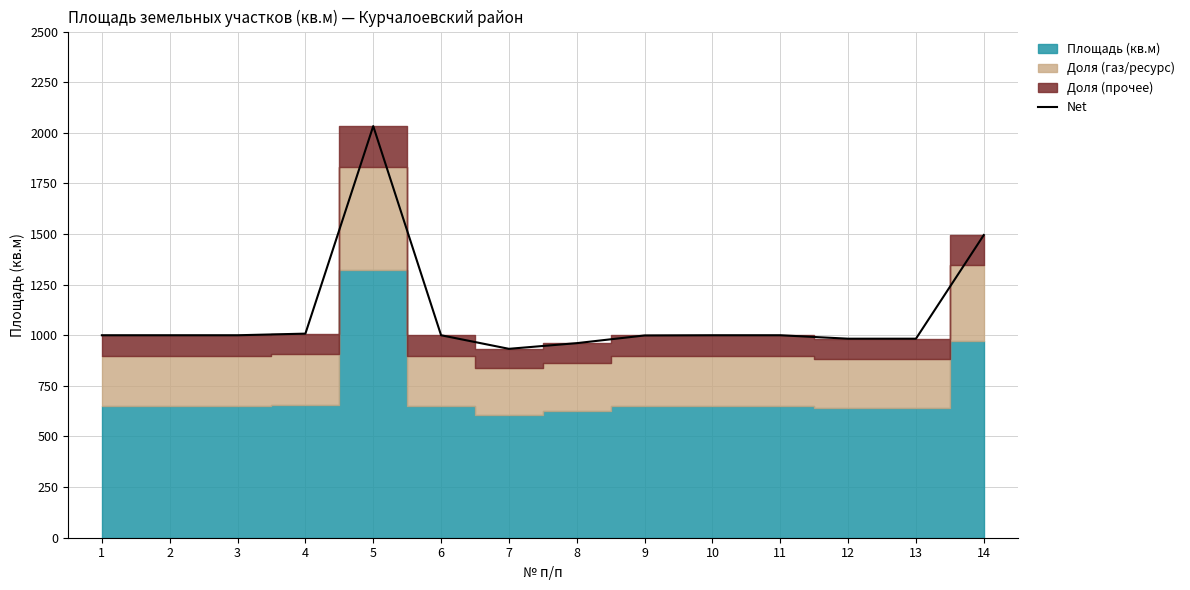

Between 4 and 8, which is larger?

4